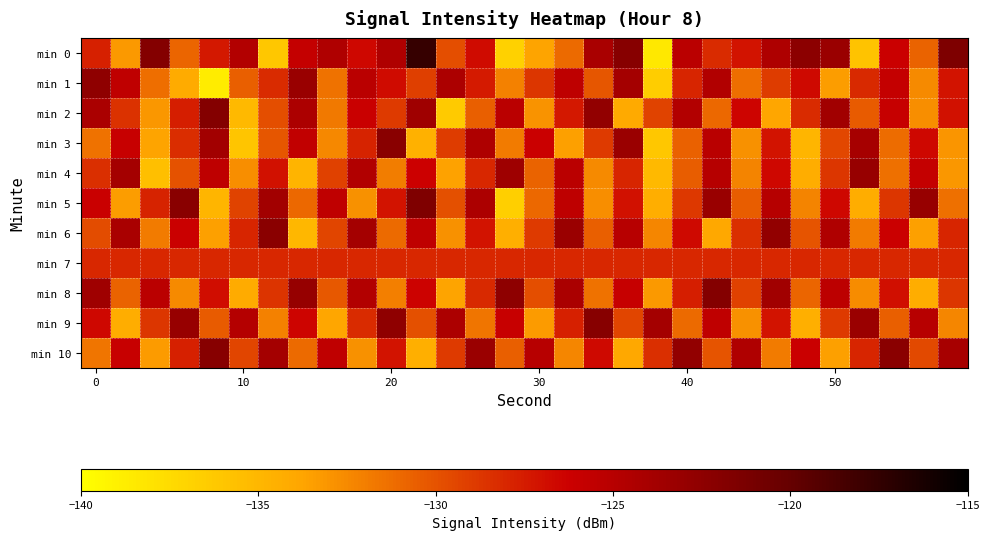

Rank the series by their maximum value, from lowest to highest.

min 7, min 4, min 1, min 6, min 3, min 9, min 10, min 2, min 8, min 5, min 0